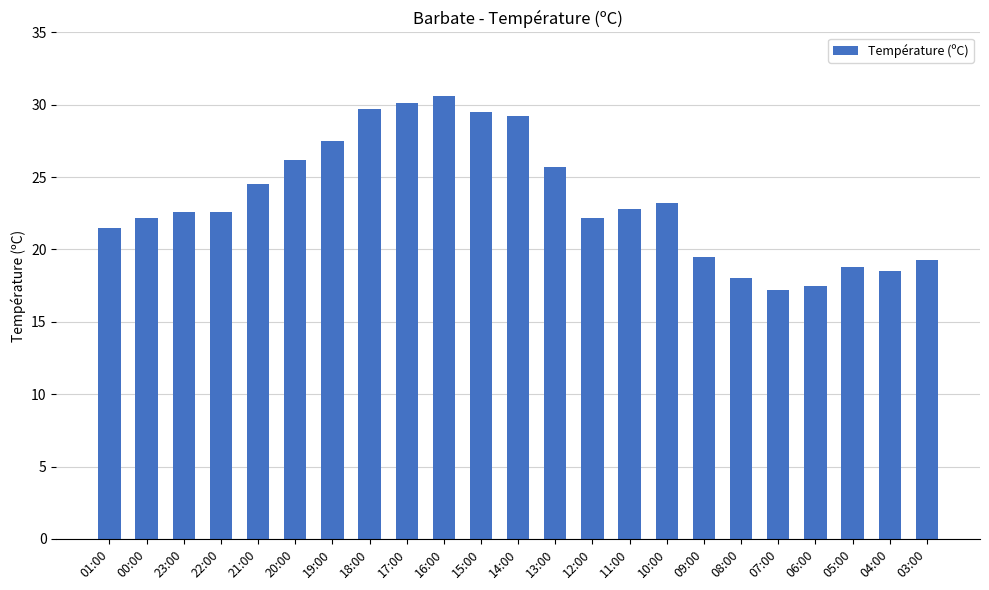

The chart shows a value of 24.5 at 21:00. True or false?

True